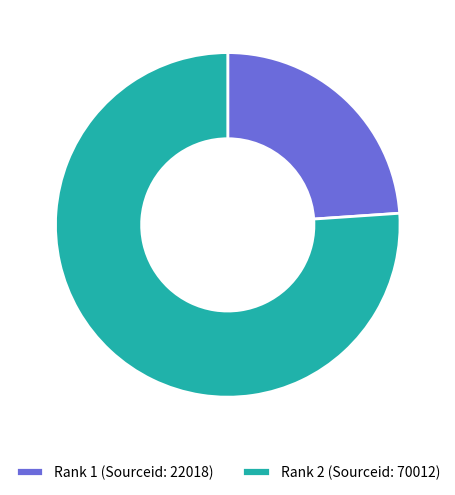

Does Rank 1 (Sourceid: 22018) represent more than half of the total?

No